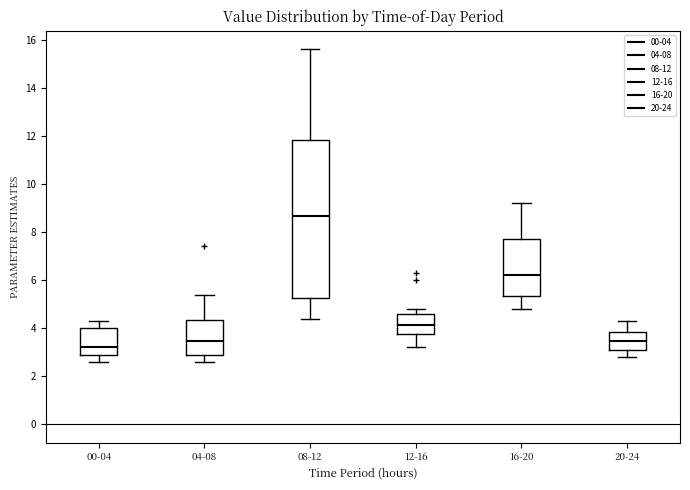

Reading left to right, transcribe this box plot: for each box, give where its median line is, the range the box spans, and where its two whiskers end, as read against the y-axis. The values are not printed on the chart, so give them approximately, as read against the axis.

00-04: median 3.2, box 2.8 to 4.0, whiskers 2.6 to 4.4
04-08: median 3.4, box 2.8 to 4.4, whiskers 2.6 to 5.4
08-12: median 8.6, box 5.2 to 11.8, whiskers 4.4 to 15.6
12-16: median 4.2, box 3.8 to 4.6, whiskers 3.2 to 4.8
16-20: median 6.2, box 5.4 to 7.8, whiskers 4.8 to 9.2
20-24: median 3.4, box 3.0 to 3.8, whiskers 2.8 to 4.4